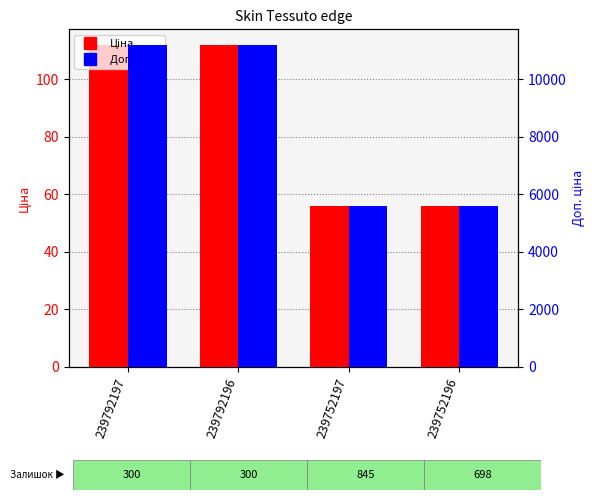

At 239752197, list the series in order from smallest to largest.

Ціна, Доп. ціна